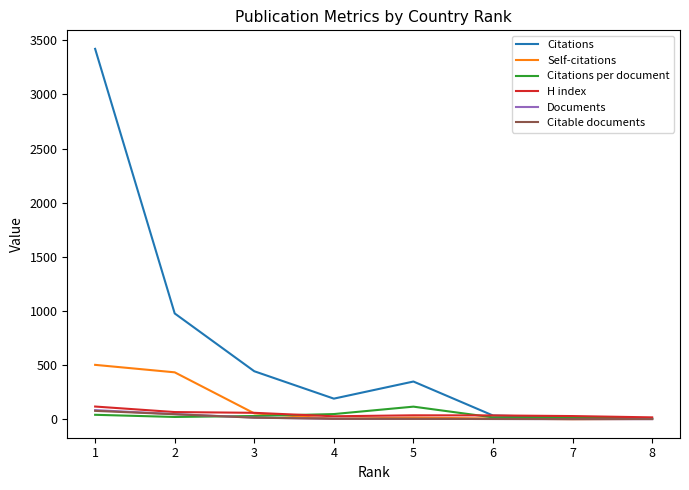

What is the minimum value for Documents?

1.0